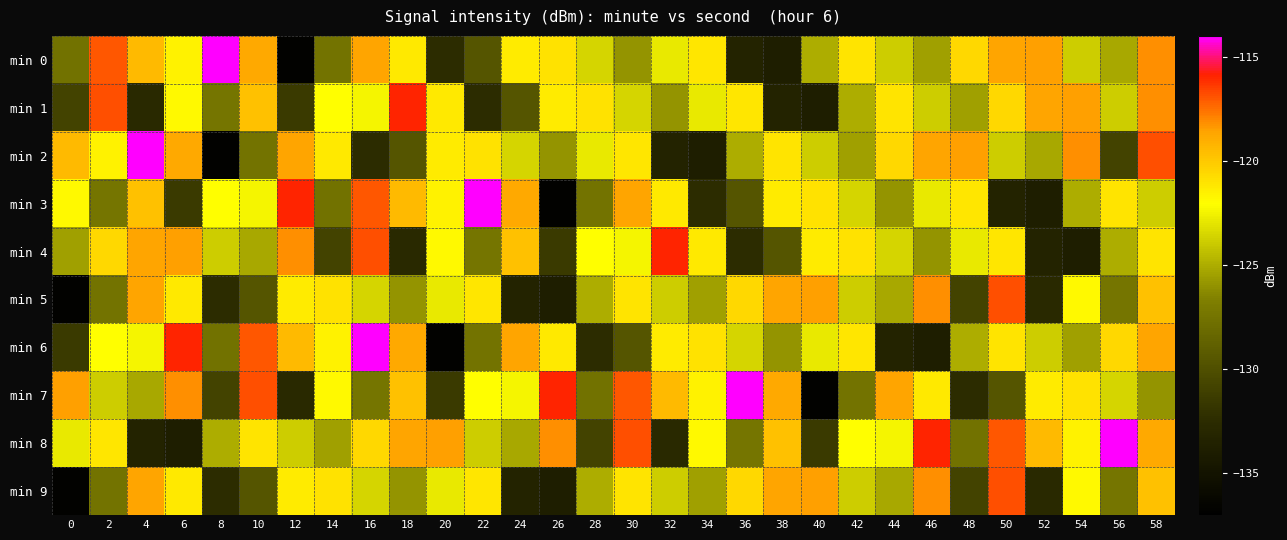

Which has a higher value, 32 or 36?

32